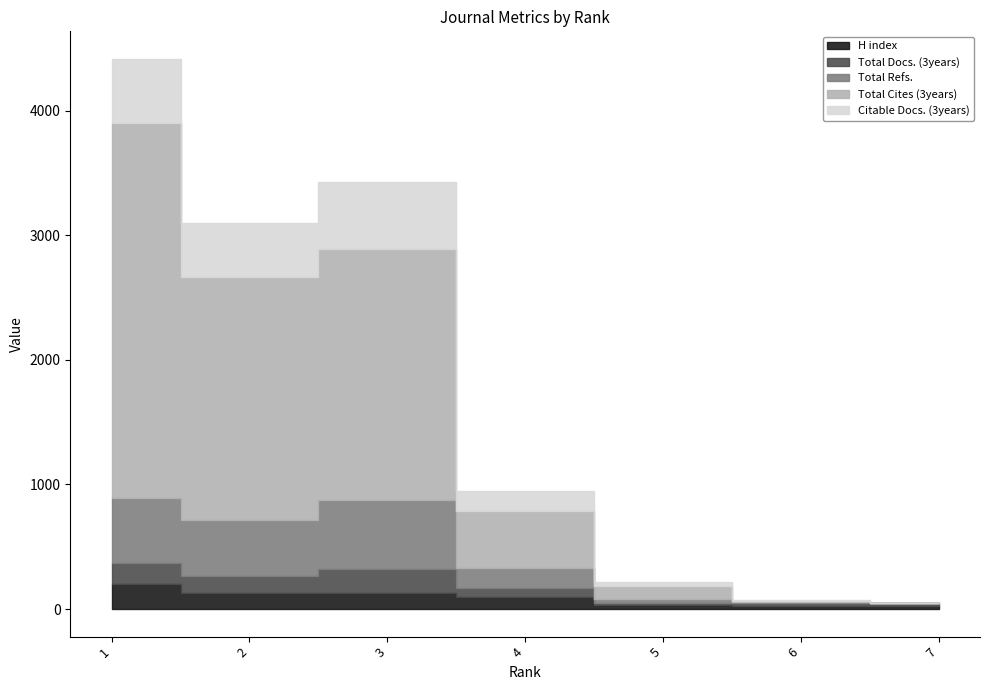

Reading right to left, list all the values displayed in this chart.

H index: 21	27	33	94	126	127	201
Total Docs. (3years): 25	25	12	72	194	137	168
Total Refs.: 0	6	35	160	556	451	520
Total Cites (3years): 0	8	102	464	2012	1947	3015
Citable Docs. (3years): 0	6	34	154	543	438	513